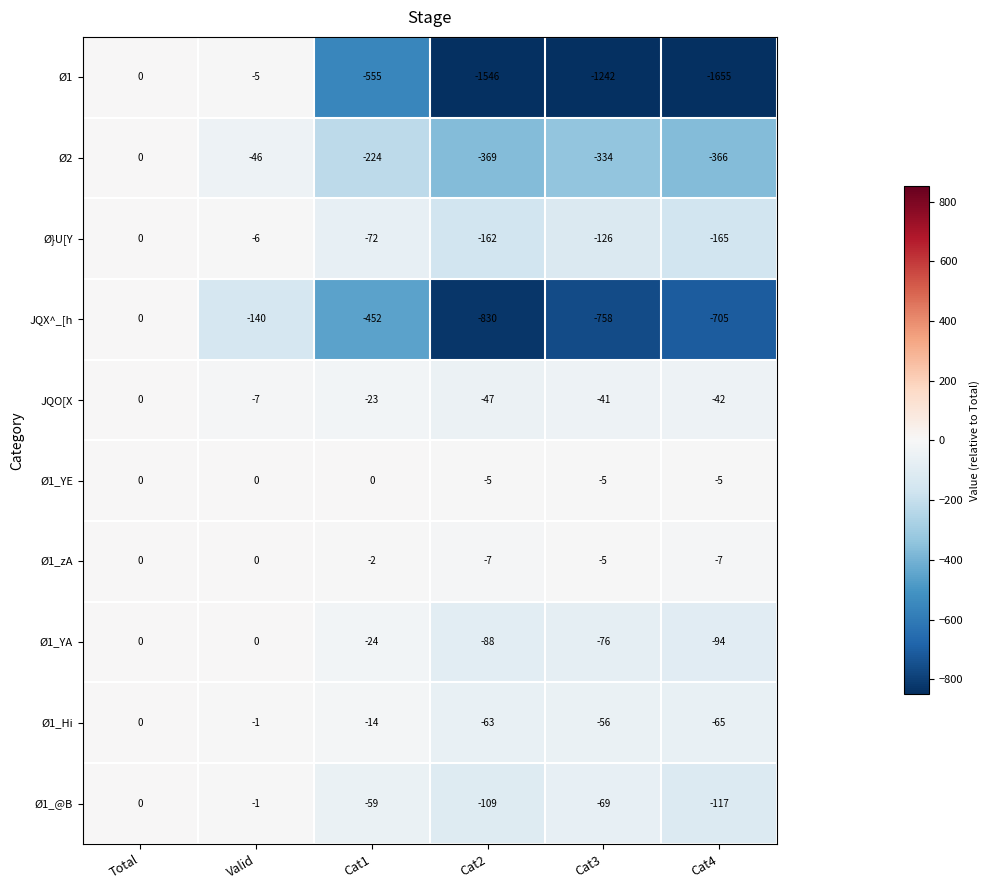

What value does the Ø1 series have at Valid?

-5